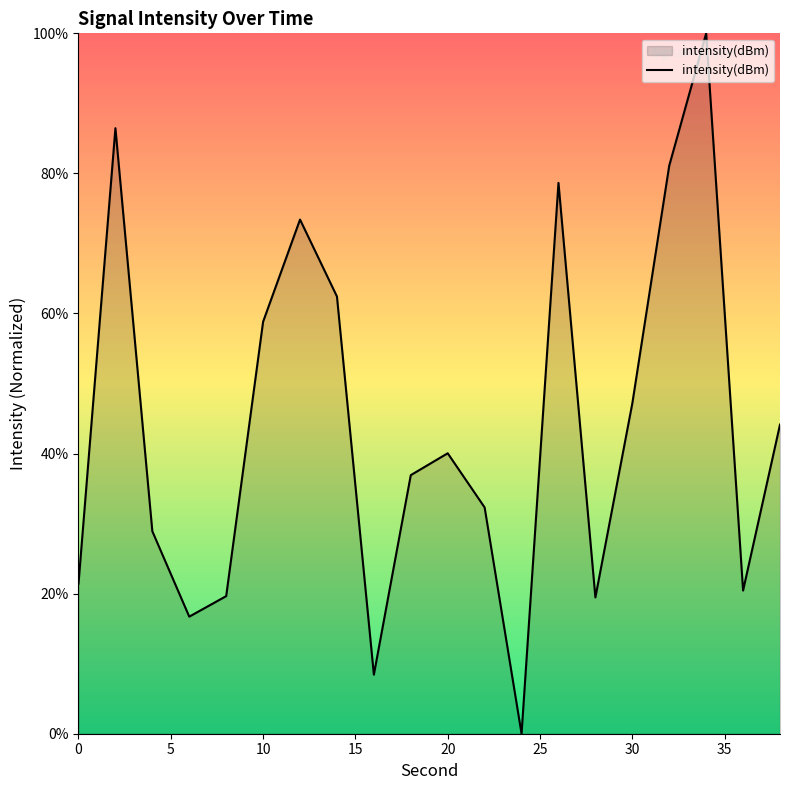

What is the maximum value shown in the chart?

100.0